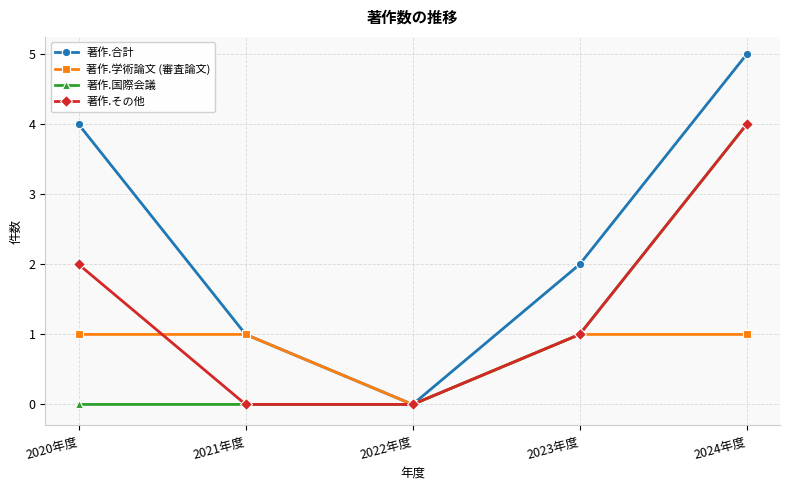

The value of 著作.国際会議 at 2021年度 is -1. True or false?

False